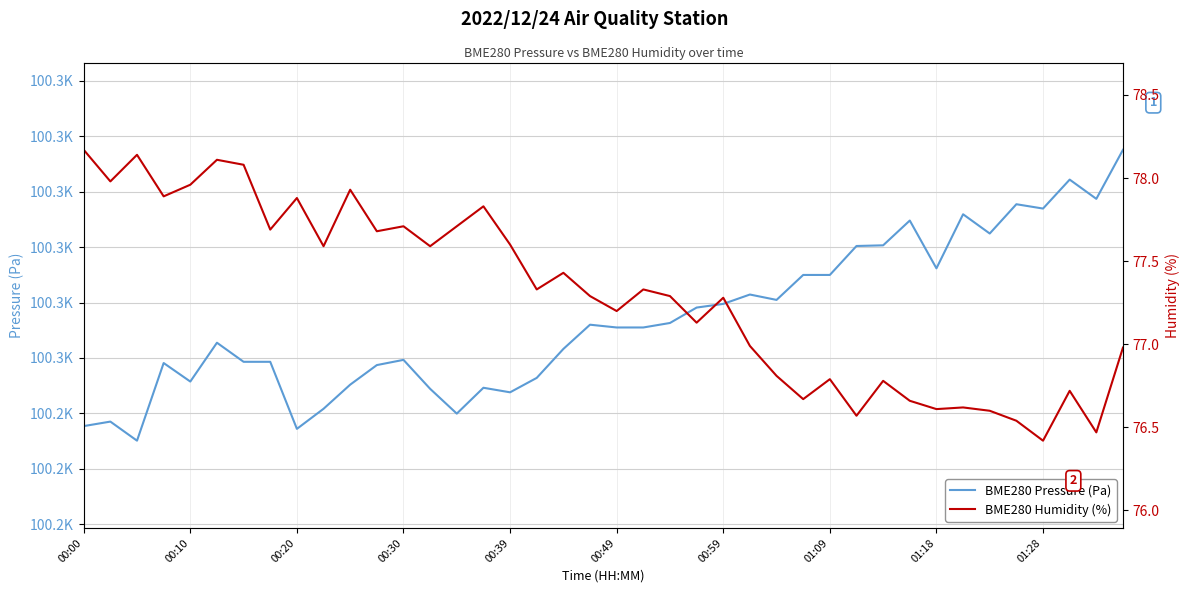

At 01:28, list the series in order from smallest to largest.

BME280 Humidity (%), BME280 Pressure (Pa)